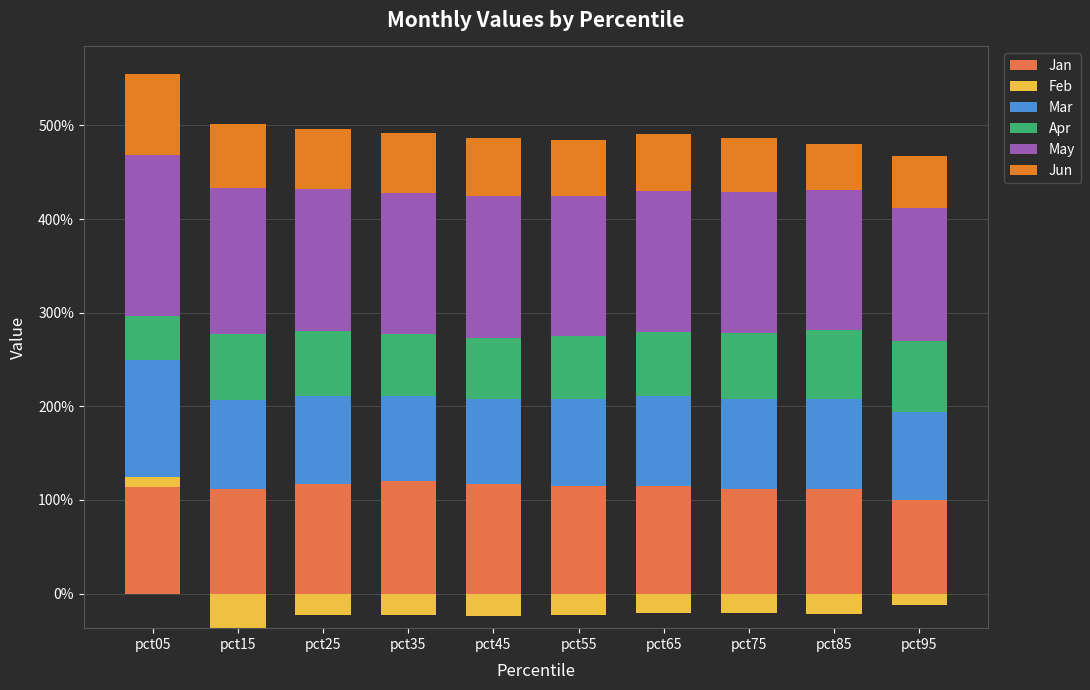

Where does the Jan series first go above 1?

pct05